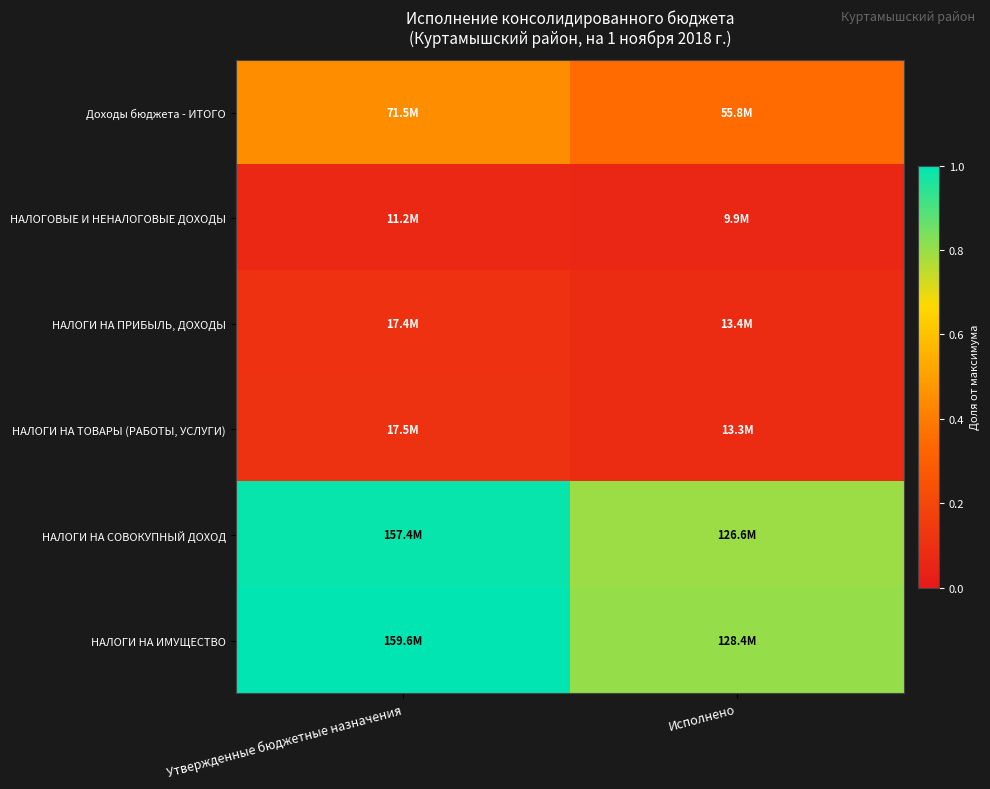

What is the greatest value displayed?

1.0